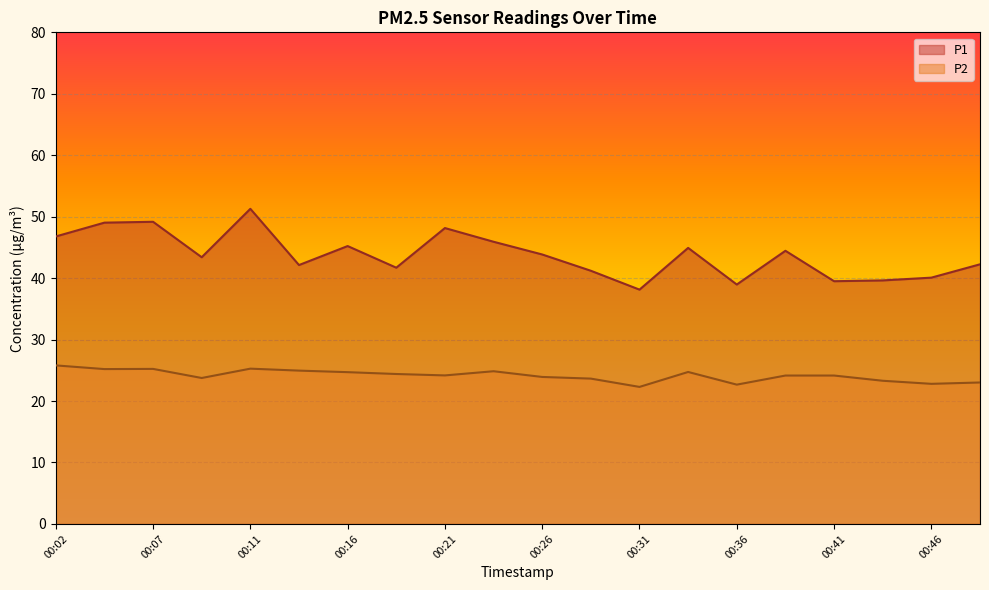

Reading left to right, what are all the values shown in this chart?

P1: 46.8	49.0	49.2	43.4	51.3	42.1	45.2	41.7	48.1	45.9	43.9	41.2	38.1	44.9	39.0	44.5	39.5	39.6	40.1	42.2
P2: 25.8	25.2	25.2	23.8	25.3	24.9	24.7	24.4	24.2	24.9	23.9	23.6	22.3	24.7	22.7	24.1	24.1	23.3	22.8	23.0